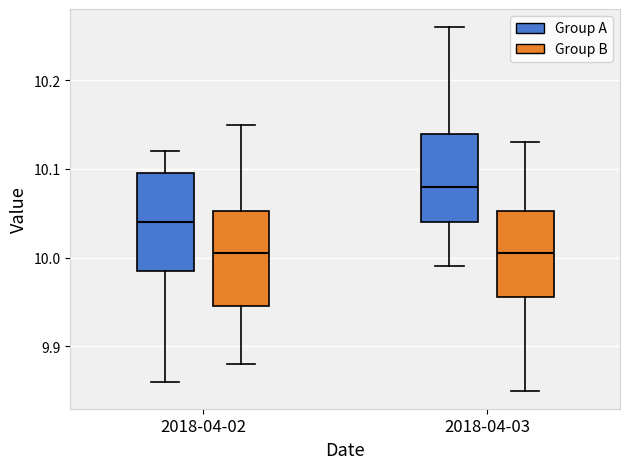

Reading left to right, read every box against the y-axis: the position of its median line, the range the box covers, and the ends of its whiskers. The values are not printed on the chart, so give them approximately, as read against the axis.

2018-04-02 (Group A): median 10.04, box 9.99 to 10.10, whiskers 9.86 to 10.12
2018-04-02 (Group B): median 10.01, box 9.95 to 10.05, whiskers 9.88 to 10.15
2018-04-03 (Group A): median 10.08, box 10.04 to 10.14, whiskers 9.99 to 10.26
2018-04-03 (Group B): median 10.01, box 9.96 to 10.05, whiskers 9.85 to 10.13